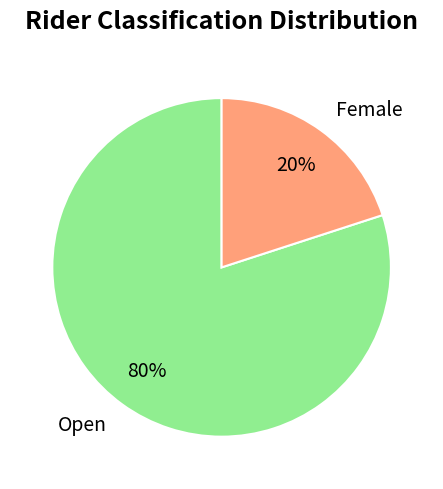

Combined, do Female and Open account for over 50%?

Yes